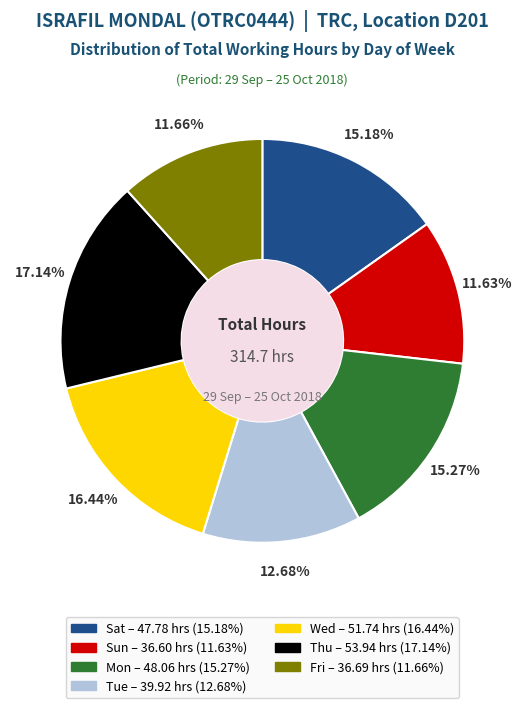

How many slices are in this pie chart?

7